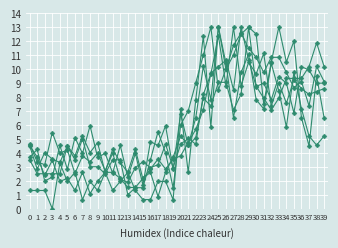

How many categories are shown in the chart?

40